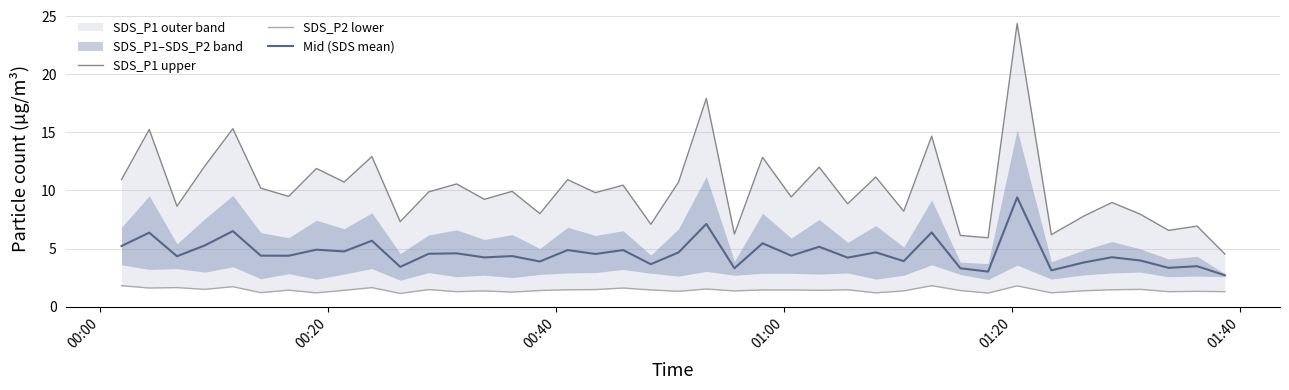

What is the highest value of the Mid (SDS mean) series?

9.4